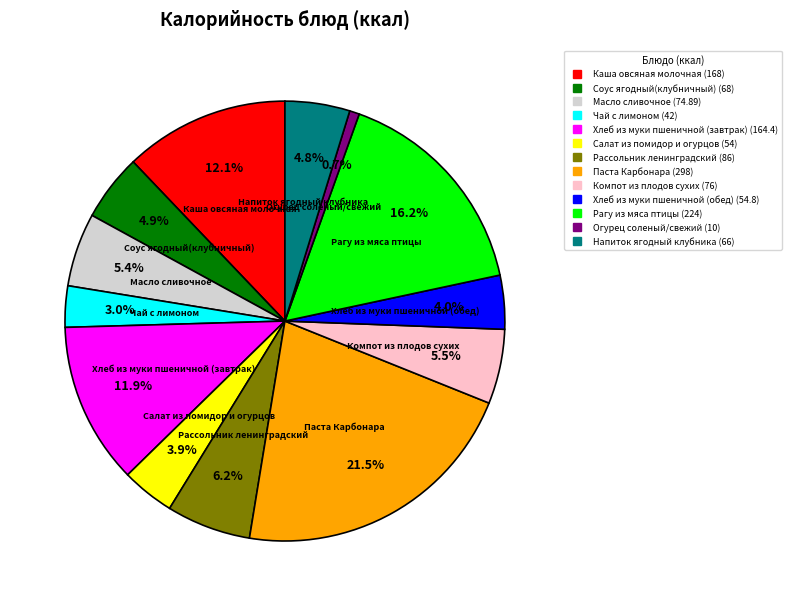

Is there any slice that represents more than half of the pie?

No